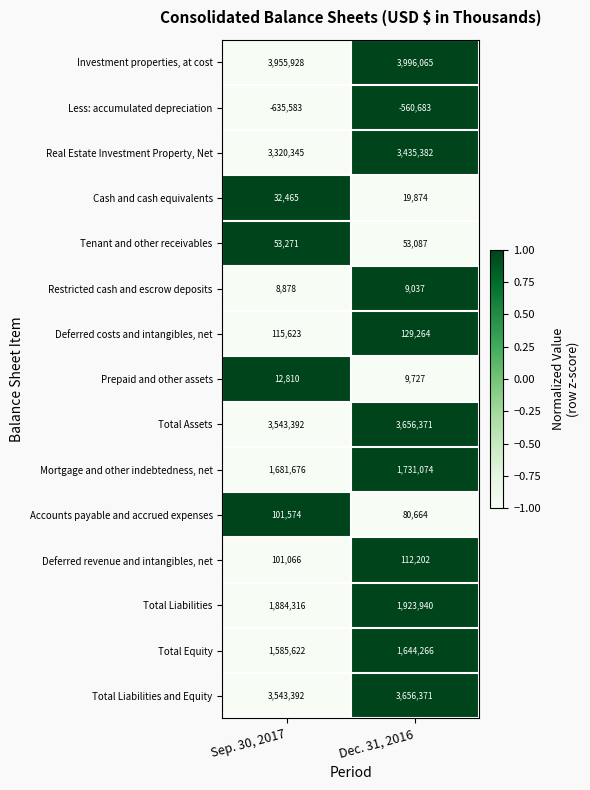

Count the number of data series in this chart.

15